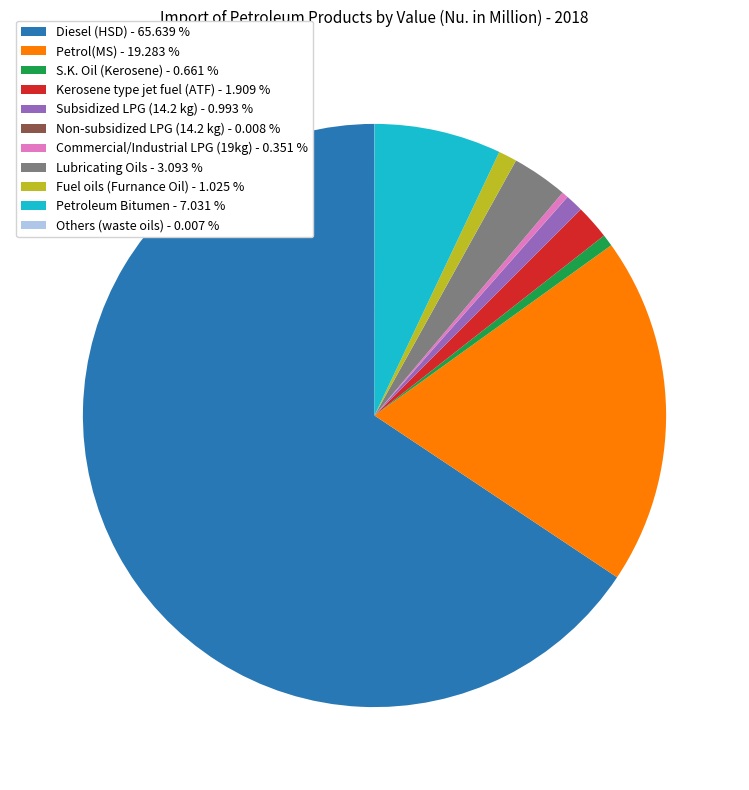

Between Fuel oils (Furnance Oil) - 1.025 % and Petrol(MS) - 19.283 %, which is larger?

Petrol(MS) - 19.283 %